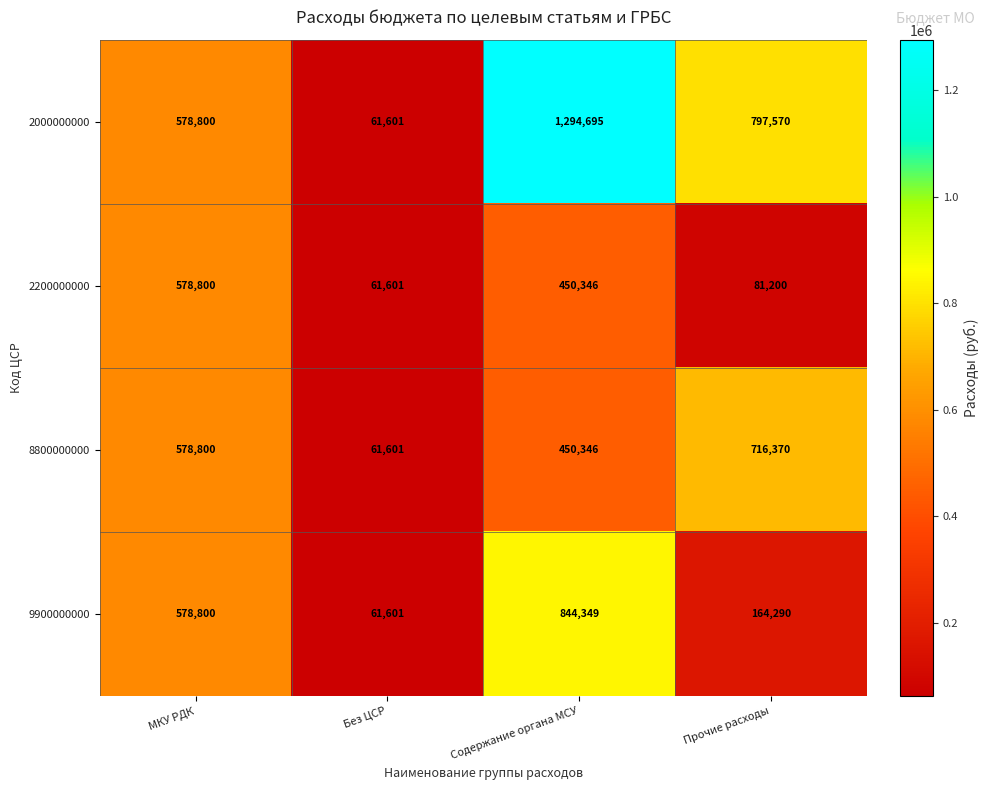

What is the minimum value shown in the chart?

61601